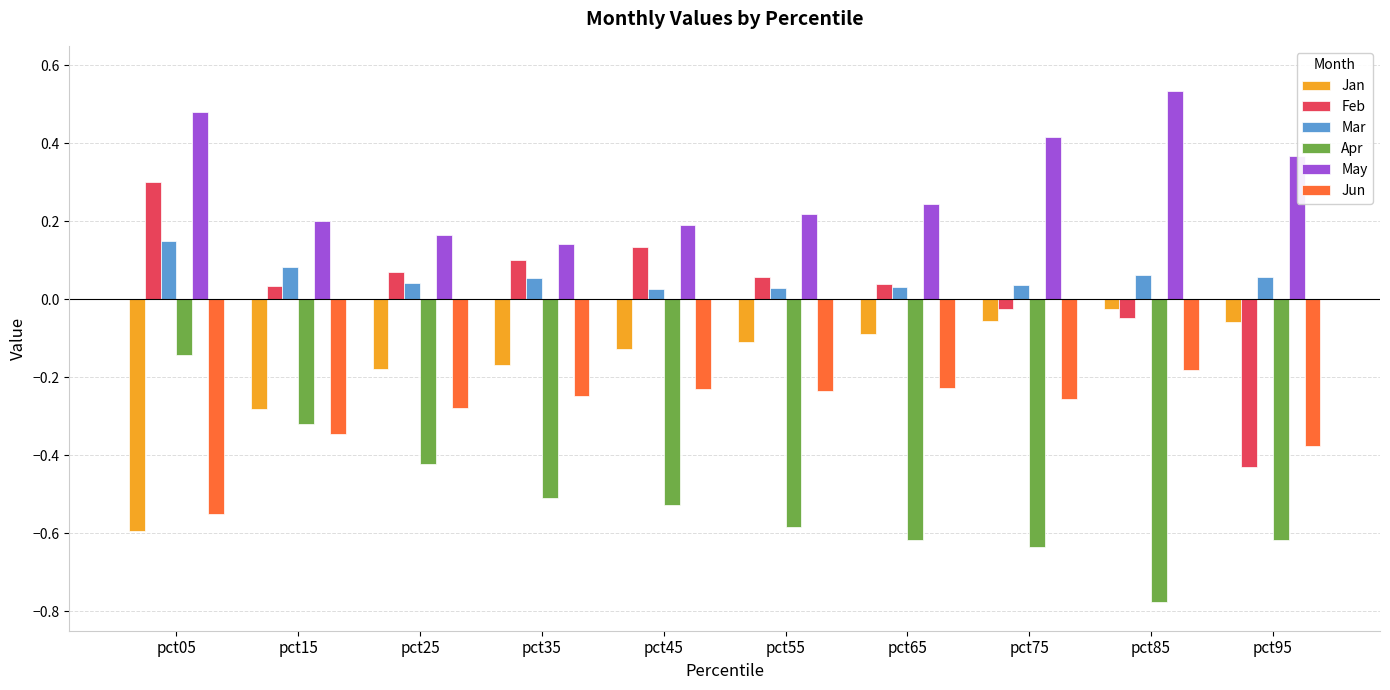

True or false: Feb has a value of 0.1 at pct55.

True